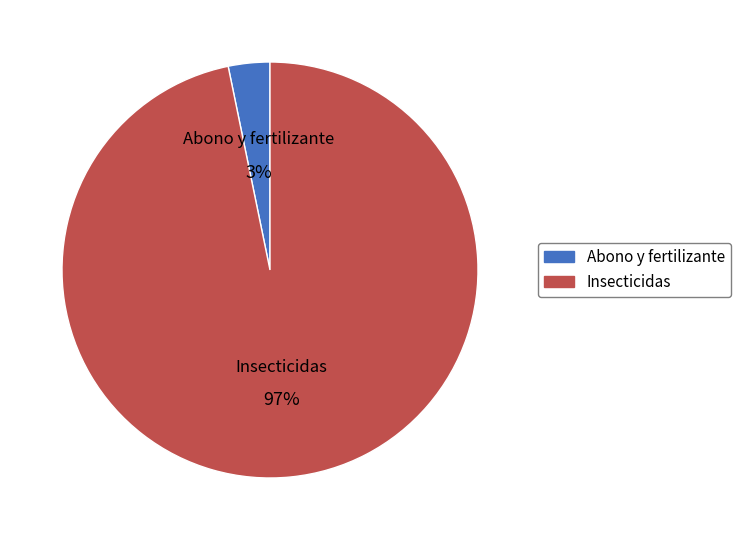

The Abono y fertilizante slice represents 3% of the pie. True or false?

True